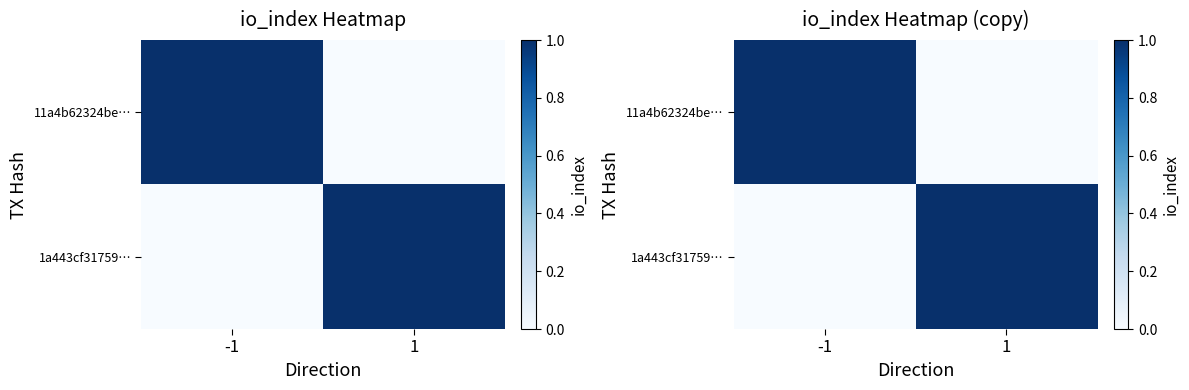

Rank the categories by 1a443cf31759… value from lowest to highest.

-1, 1